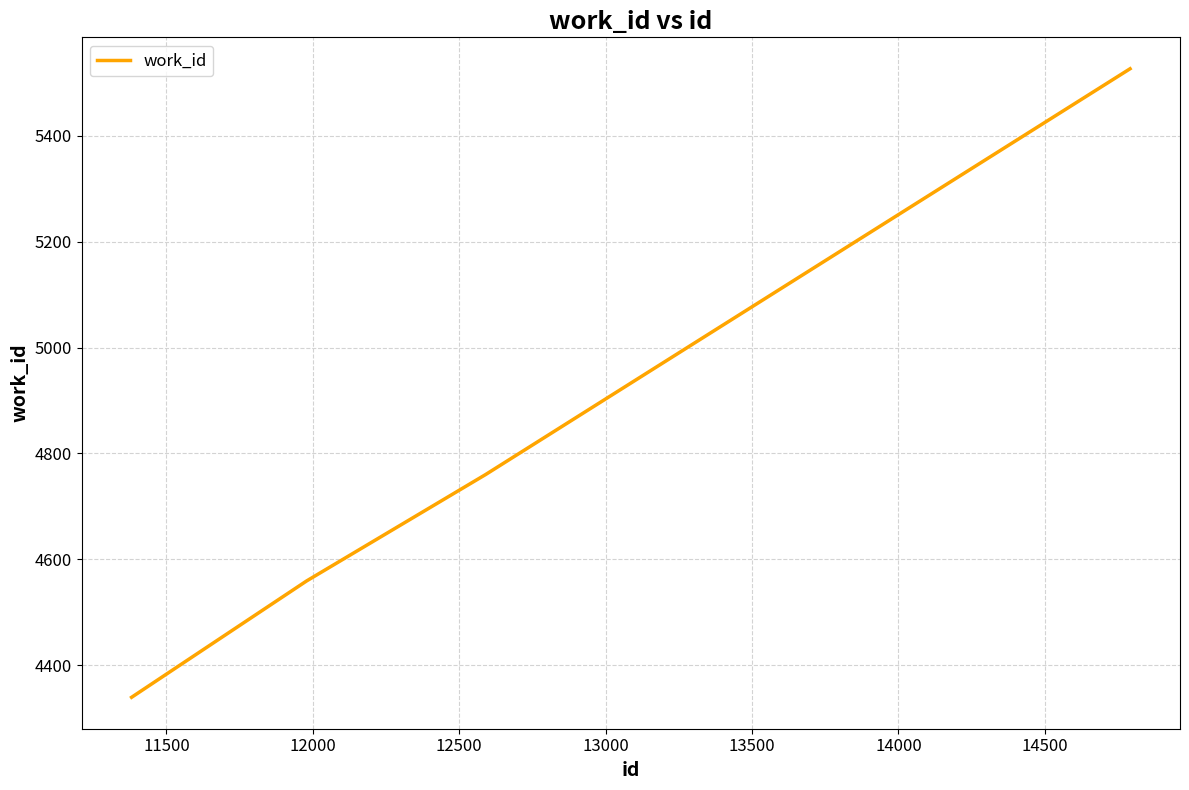

What is the difference between the maximum and minimum values?

1188